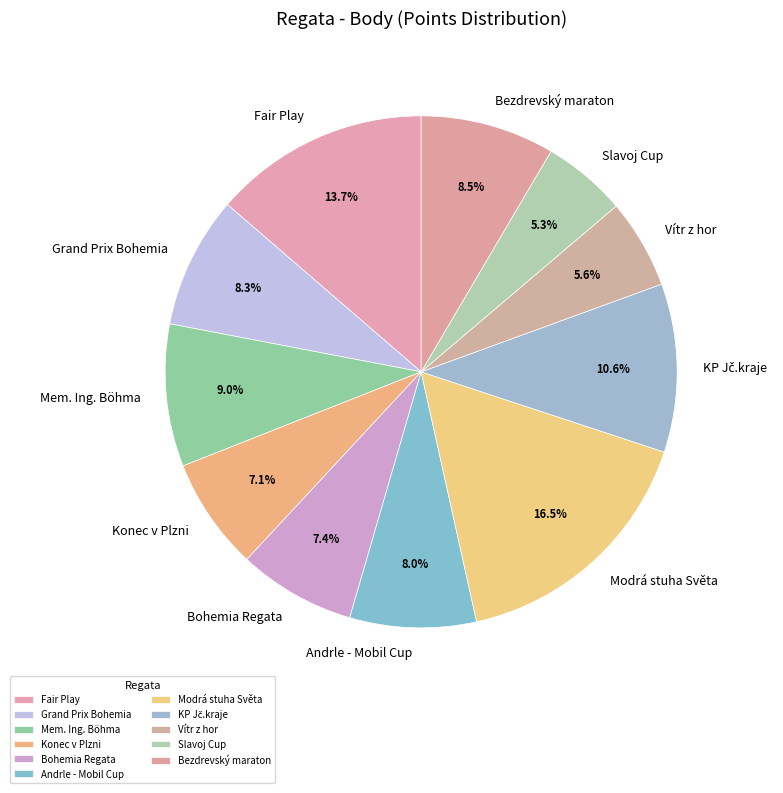

Combined, what portion of the pie is Bohemia Regata and Andrle - Mobil Cup?

15.4%